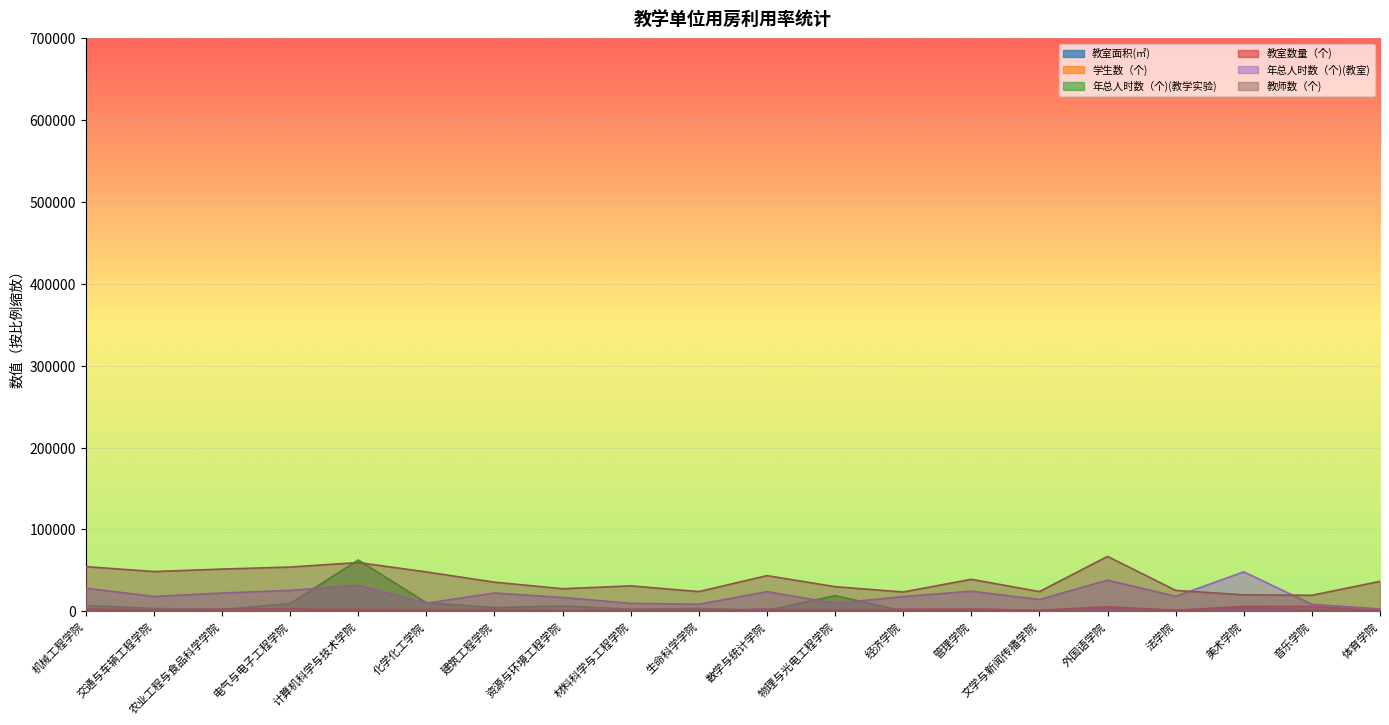

How many data points in 教室面积(㎡) are less than 1699?

10